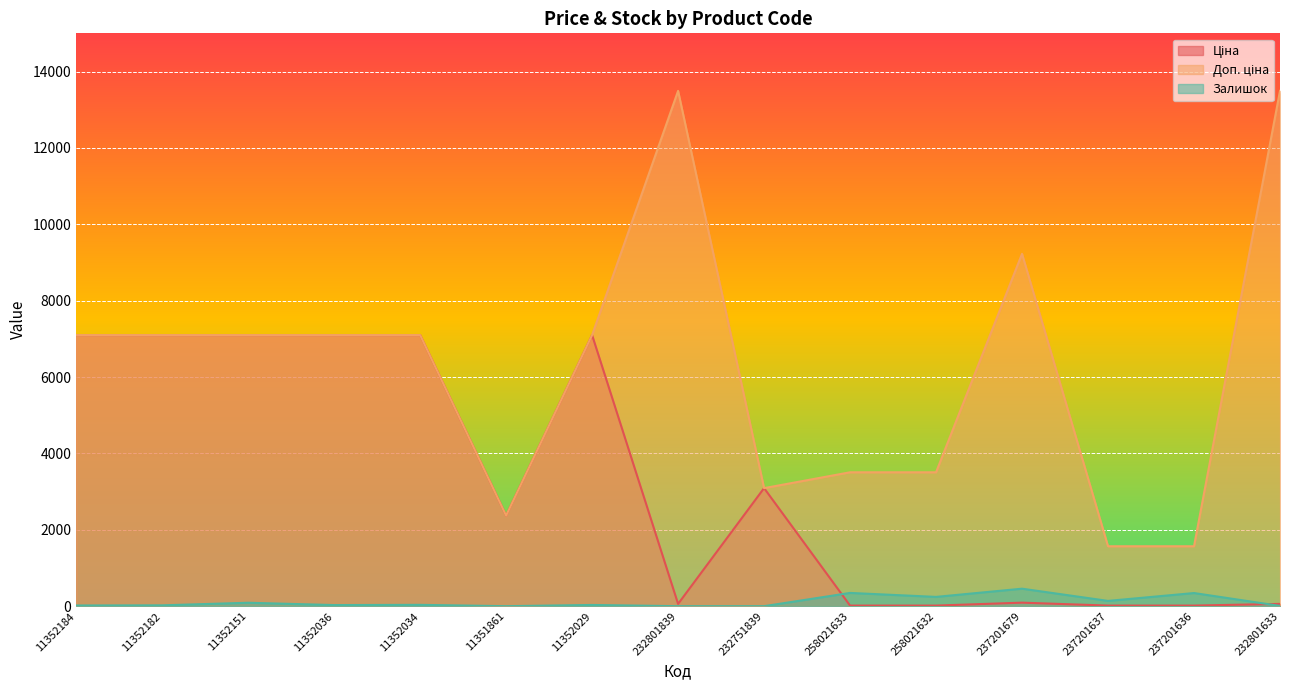

What are all the series names shown in the legend?

Ціна, Доп. ціна, Залишок